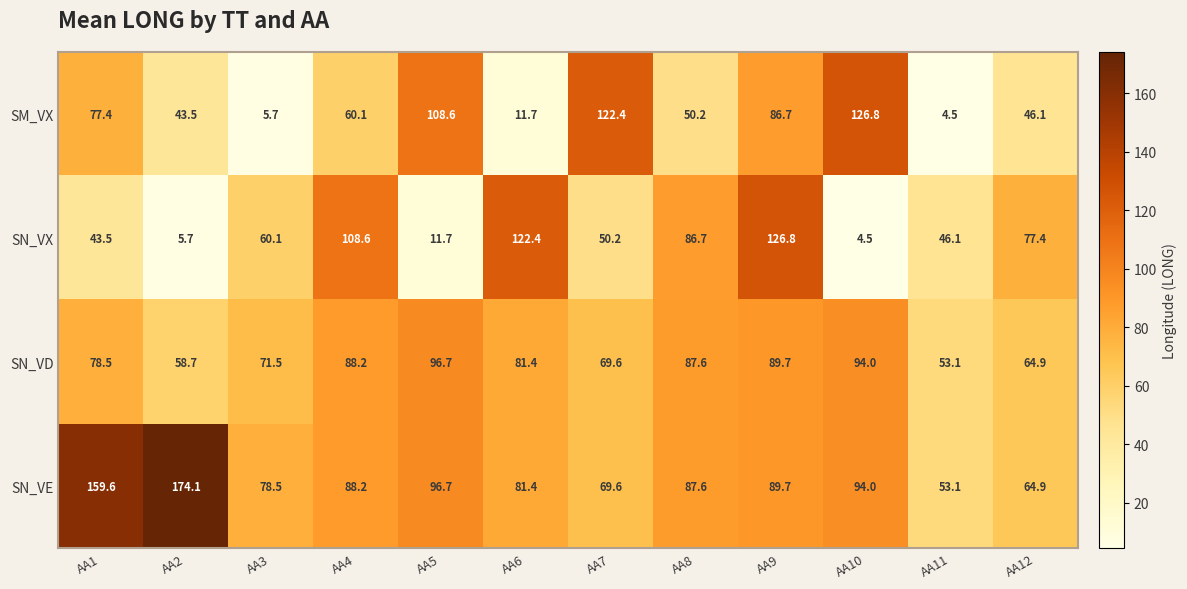

The SM_VX series shows 19.5 at AA6. True or false?

False